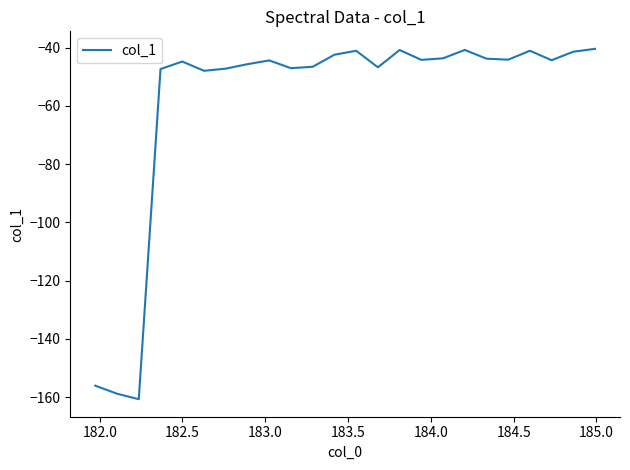

What is the greatest value displayed?

-40.5